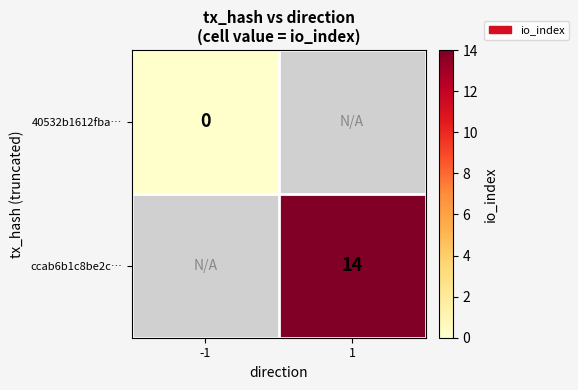

True or false: ccab6b1c8be2c… has a value of 14 at 1.

True